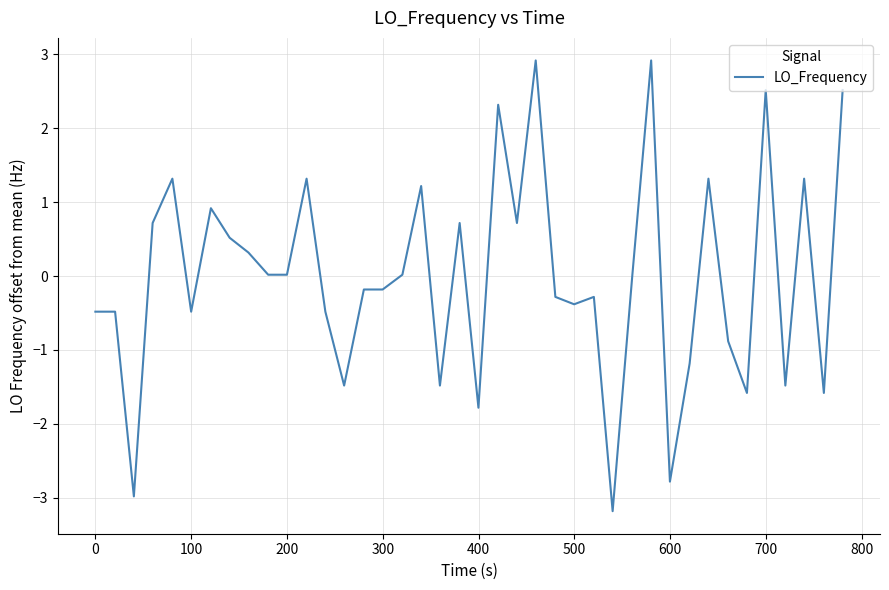

What is the difference between the maximum and minimum values?

6.1